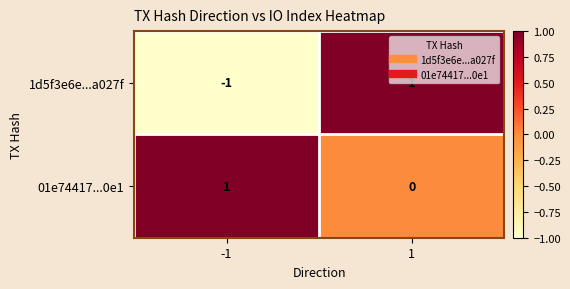

The value of 1d5f3e6e...a027f at 1 is 0. True or false?

False